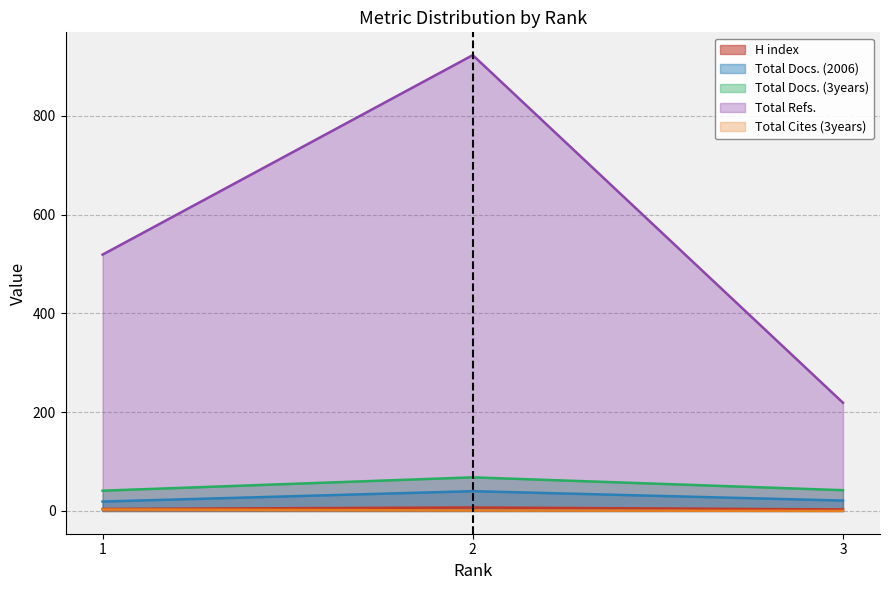

What is the sum of all Total Docs. (3years) values?

151